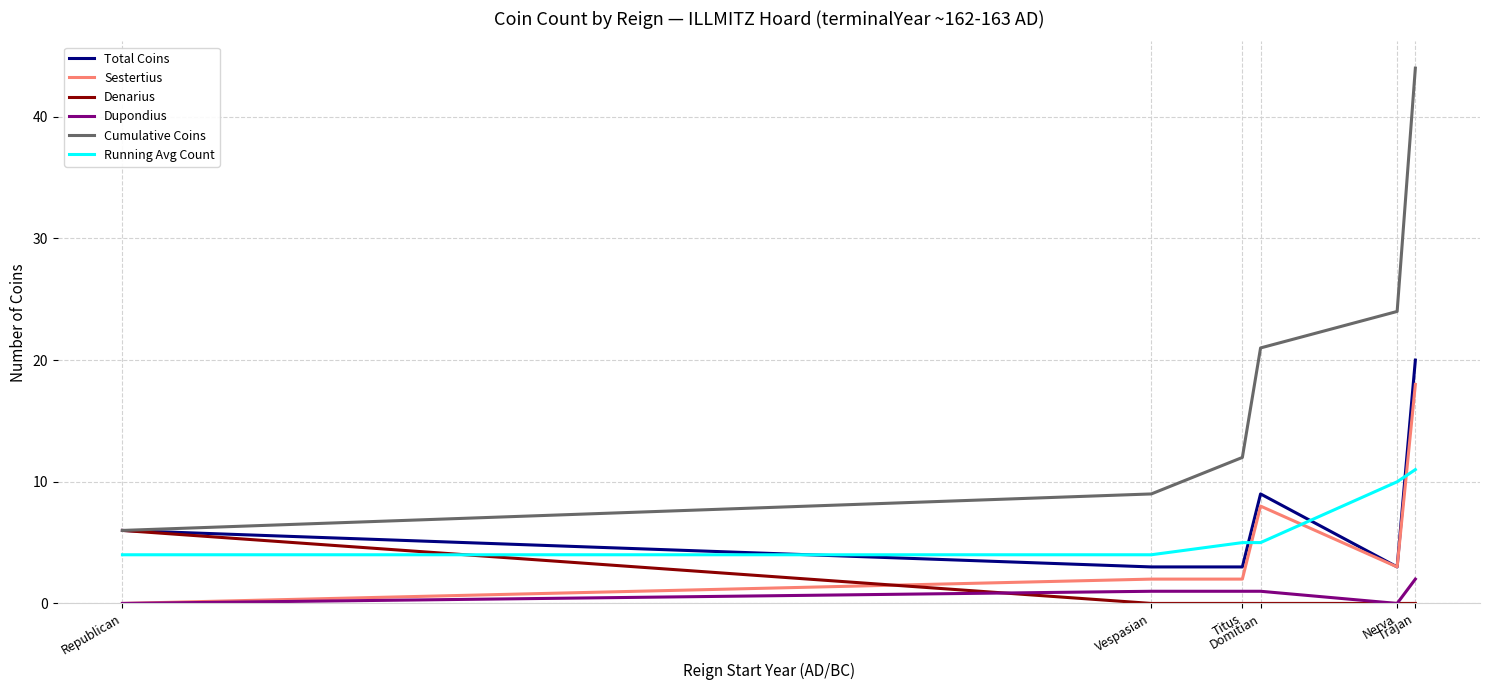

Which series has the largest range (max minus min)?

Cumulative Coins